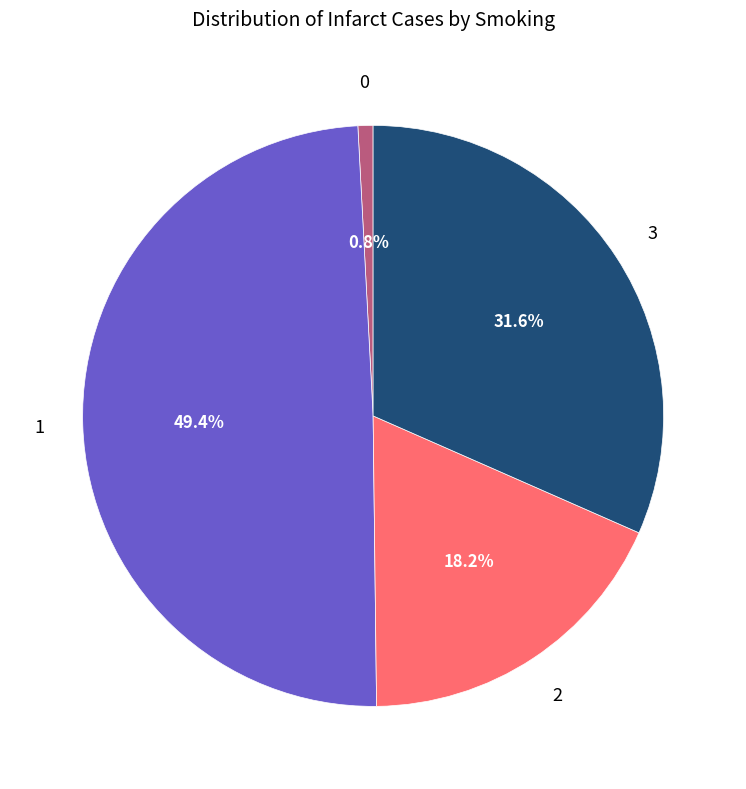

To the nearest percent, what is the difference between the largest and smallest slice percentages?

49%